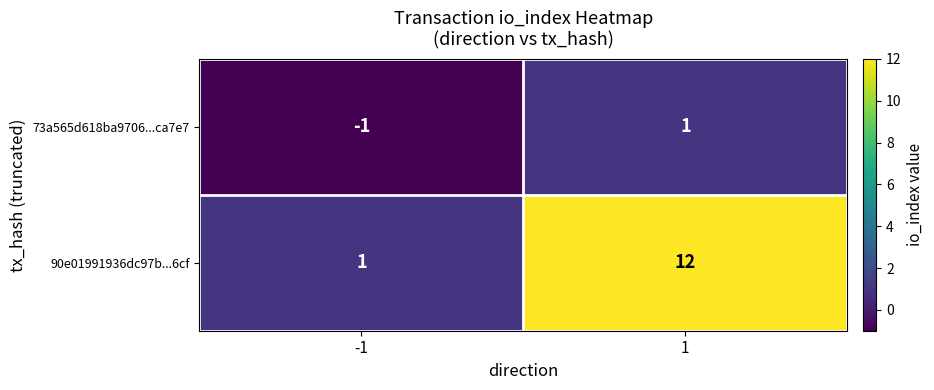

The value of 90e01991936dc97b...6cf at -1 is 0. True or false?

False